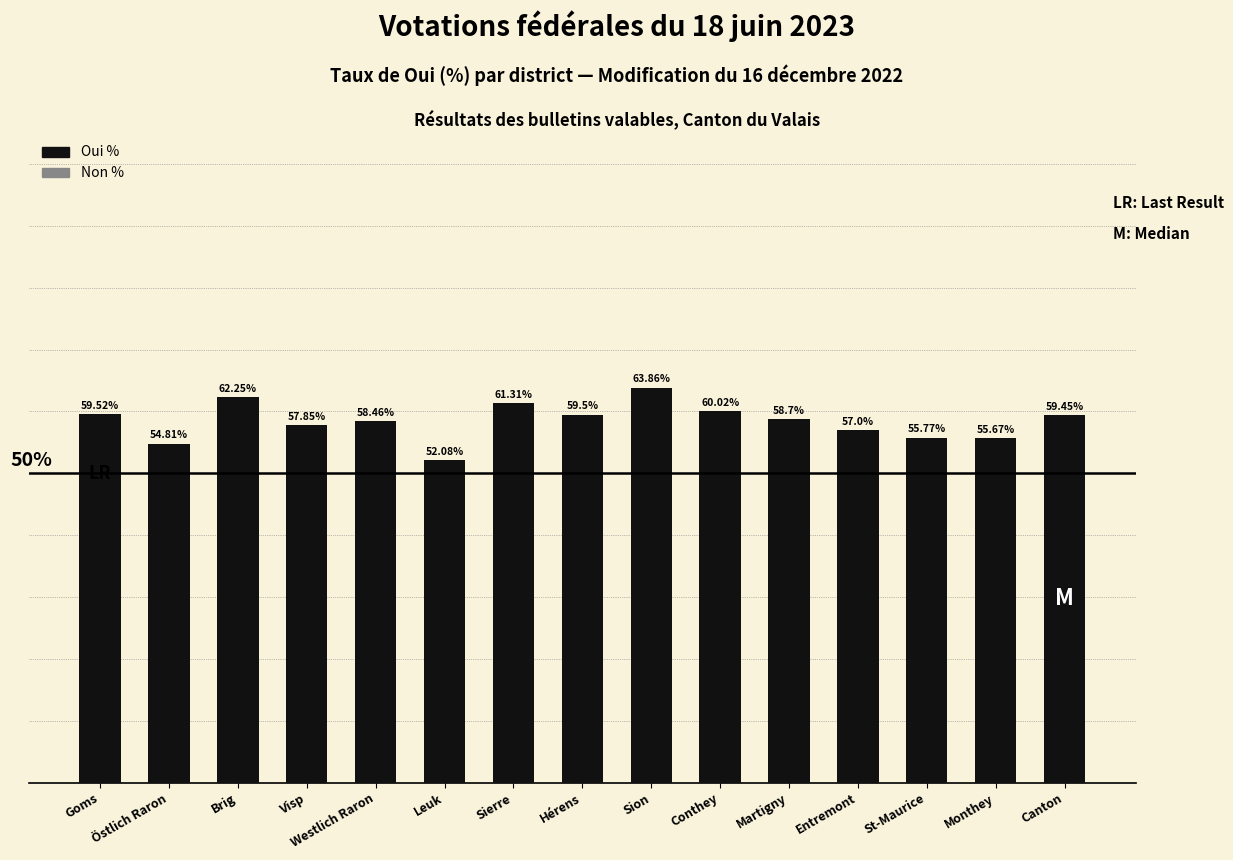

Rank the categories by value from highest to lowest.

Sion, Brig, Sierre, Conthey, Goms, Hérens, Canton, Martigny, Westlich Raron, Visp, Entremont, St-Maurice, Monthey, Östlich Raron, Leuk